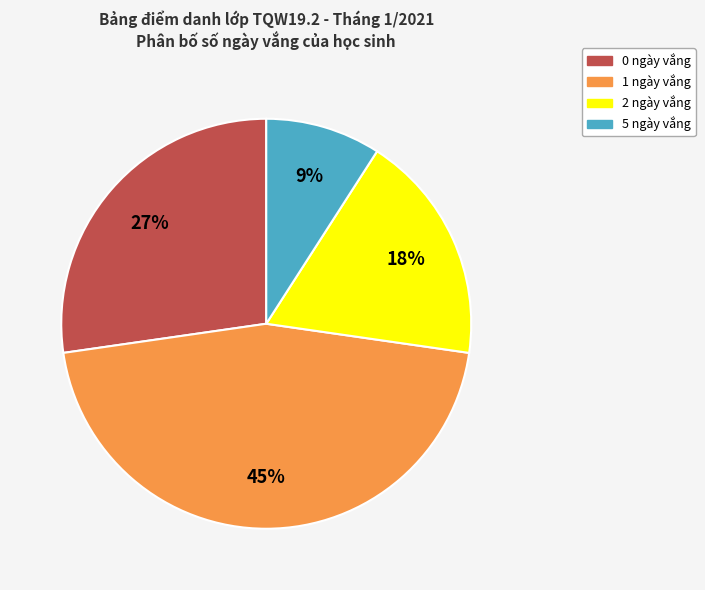

To the nearest percent, what is the combined percentage of 0 ngày vắng and 1 ngày vắng?

73%